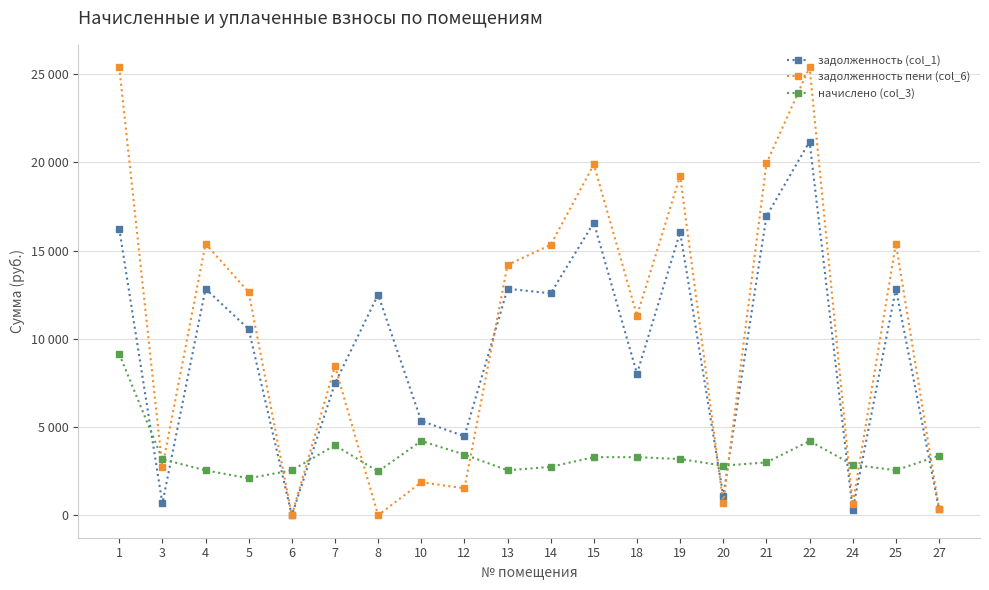

Rank the series at 25 from highest to lowest value.

задолженность пени (col_6), задолженность (col_1), начислено (col_3)